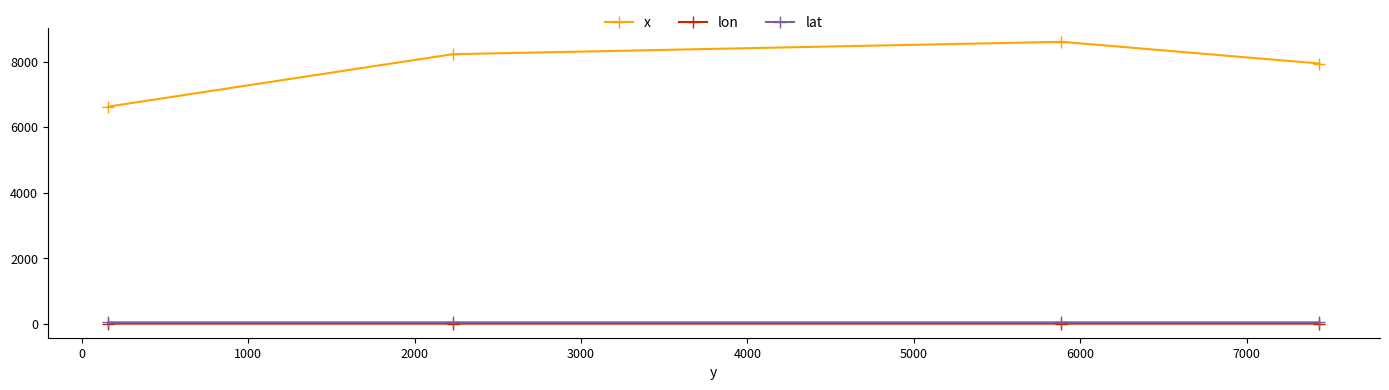

Which series has the widest spread of values?

x